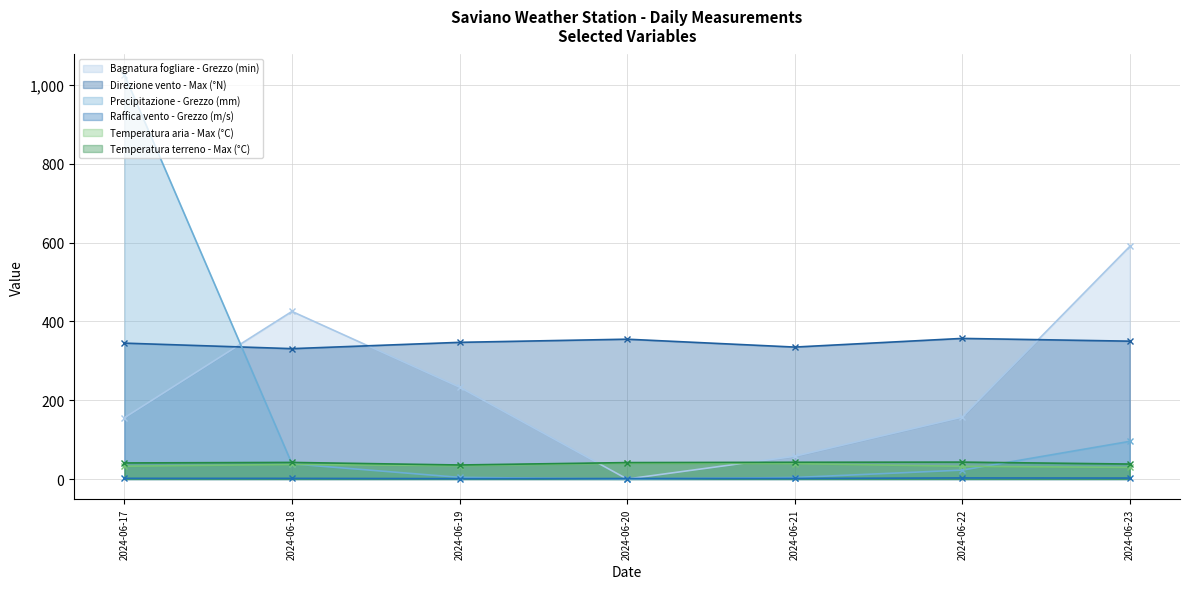

Which label corresponds to the smallest value in the chart?

2024-06-20